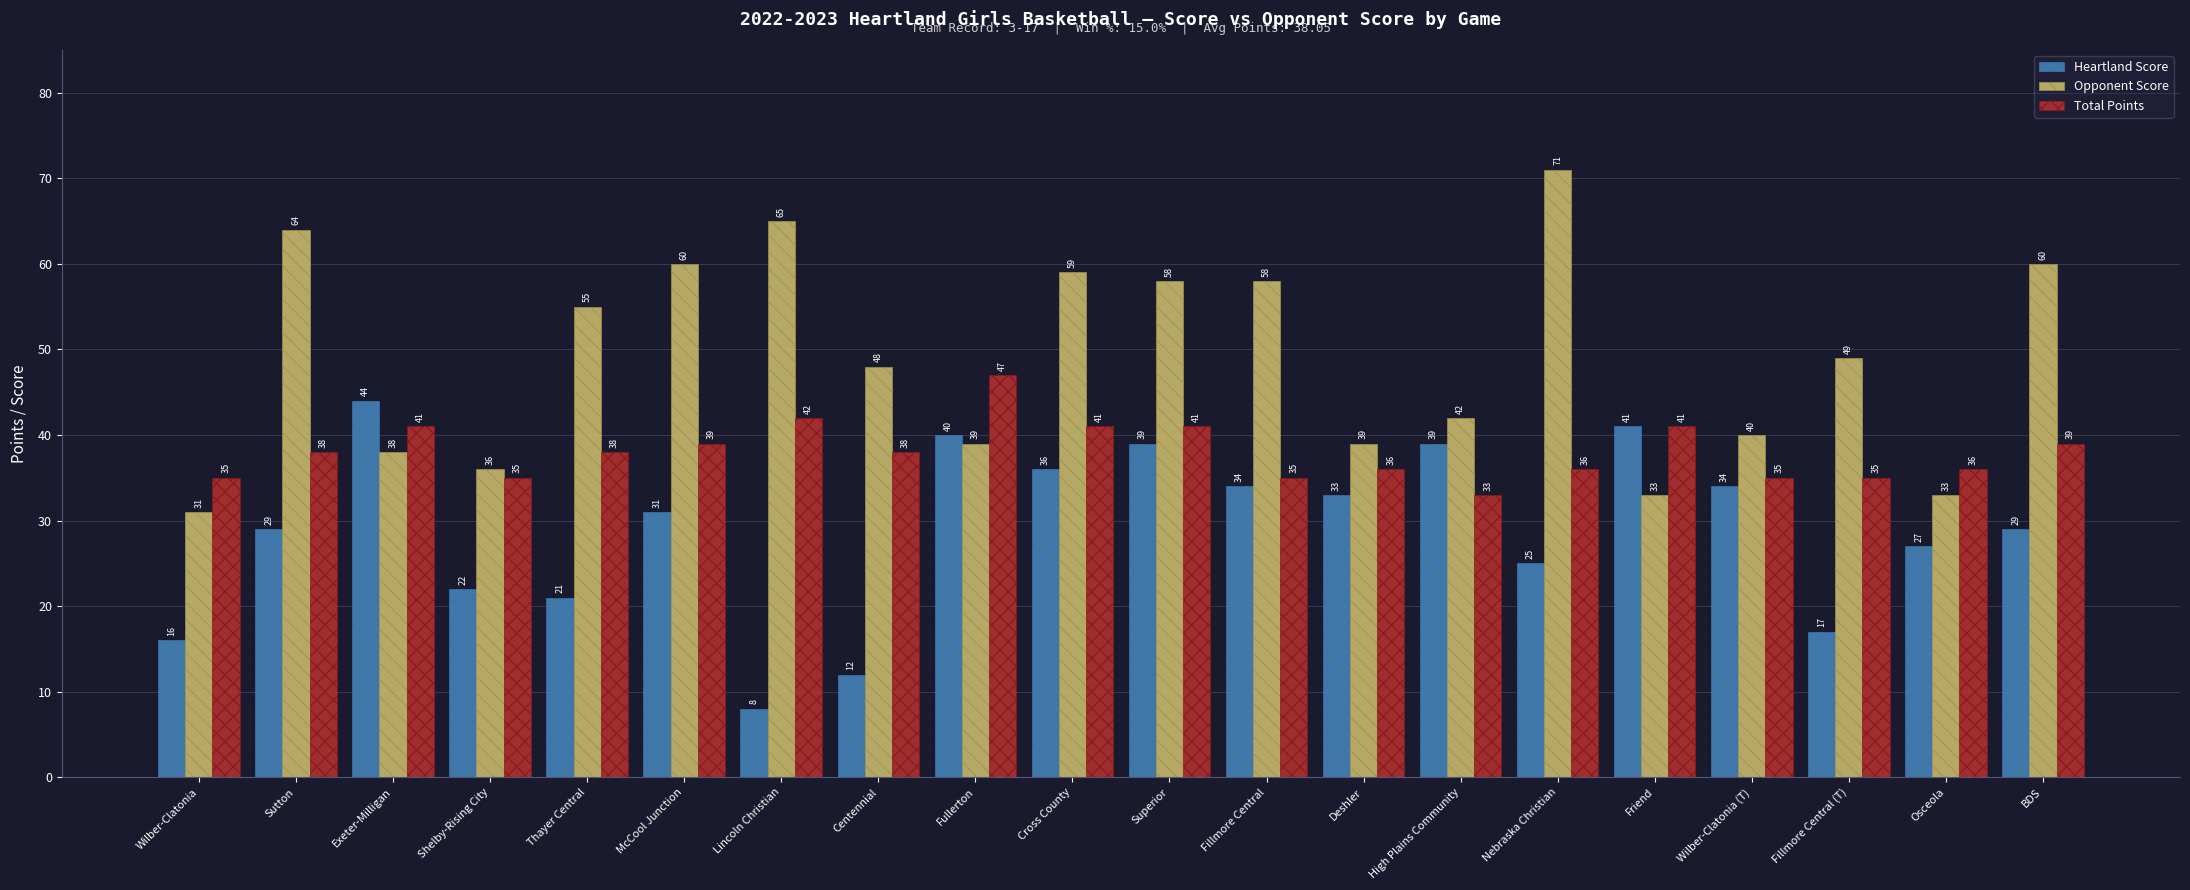

What is the sum of the Opponent Score values at Sutton and Exeter-Milligan?

102